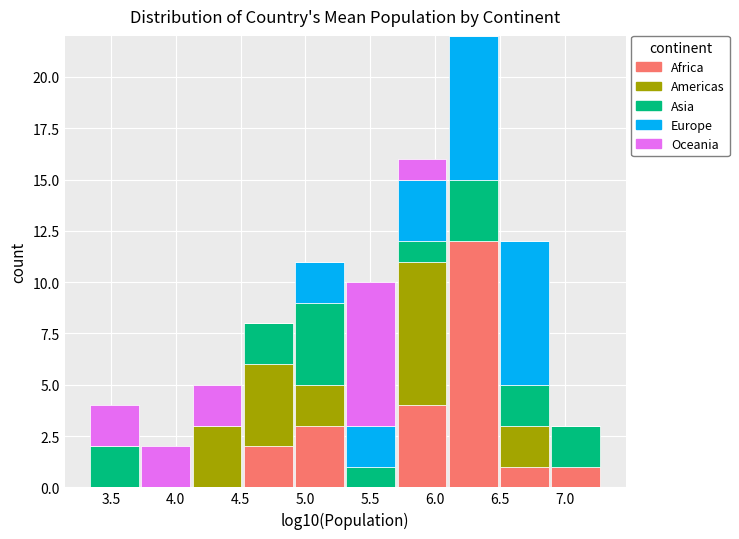

Which range on the x-axis has the tallest stacked bar (by total height)?

6.10 to 6.50